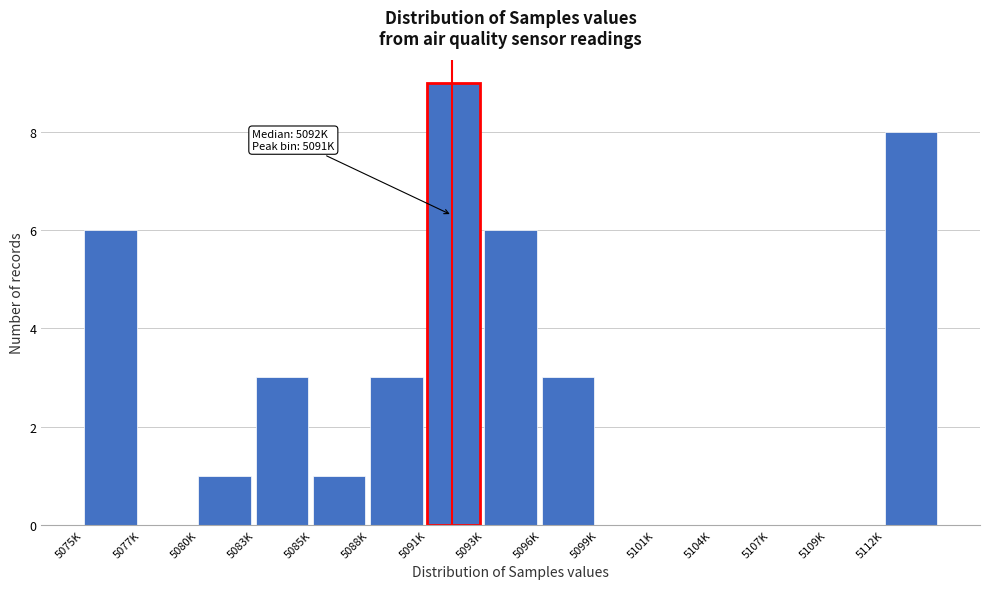

Reading left to right, list all the values displayed in this chart.

5075K=6	5077K=0	5080K=1	5083K=3	5085K=1	5088K=3	5091K=9	5093K=6	5096K=3	5099K=0	5101K=0	5104K=0	5107K=0	5109K=0	5112K=8